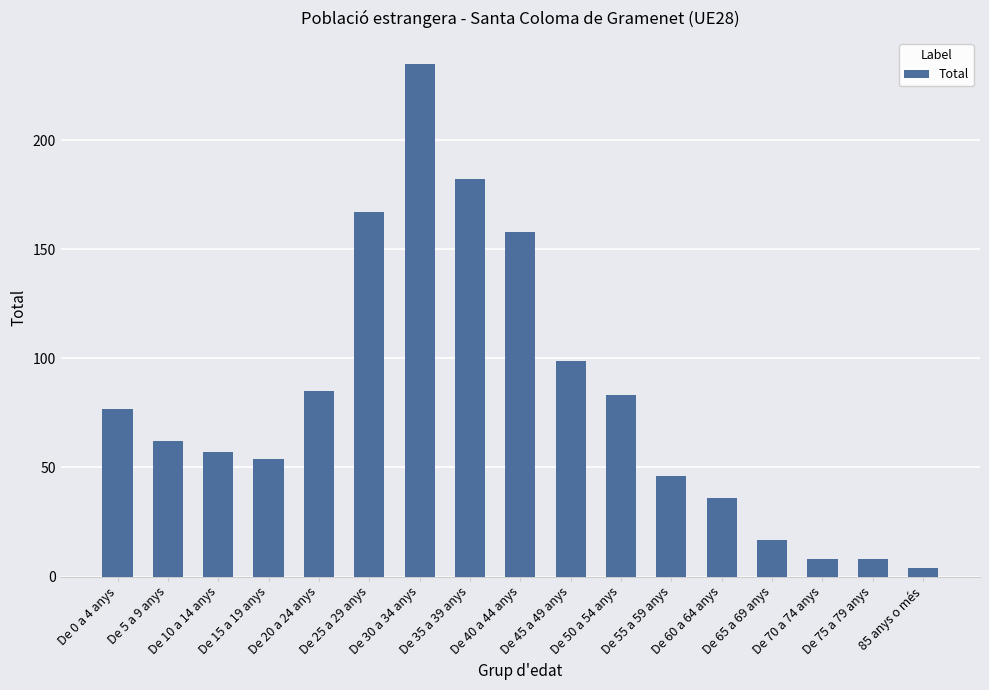

What is the value of the 2nd bar from the left?

62